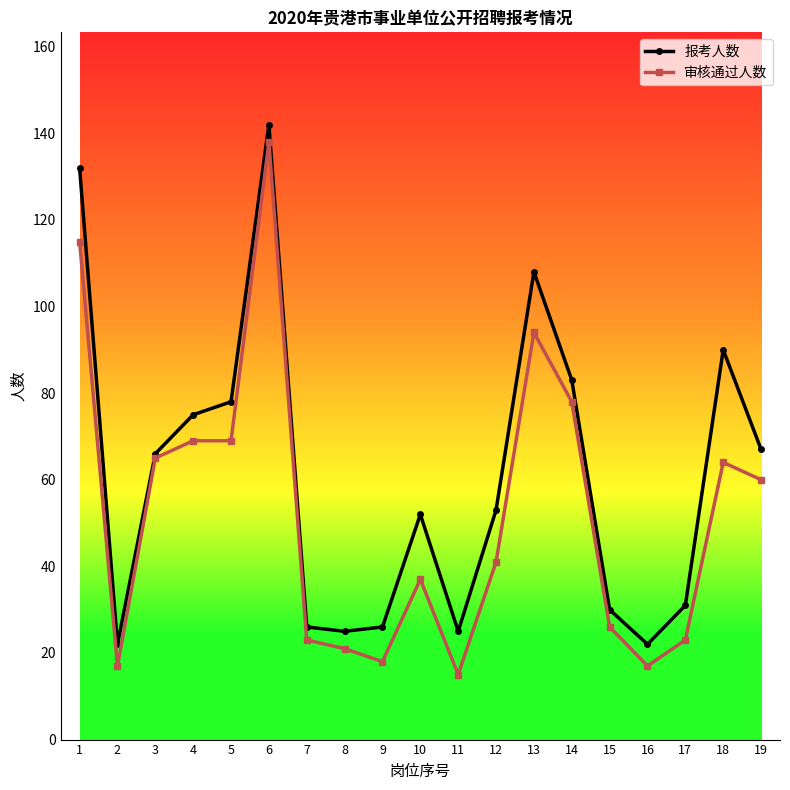

At which category does the chart reach its peak across all series?

6